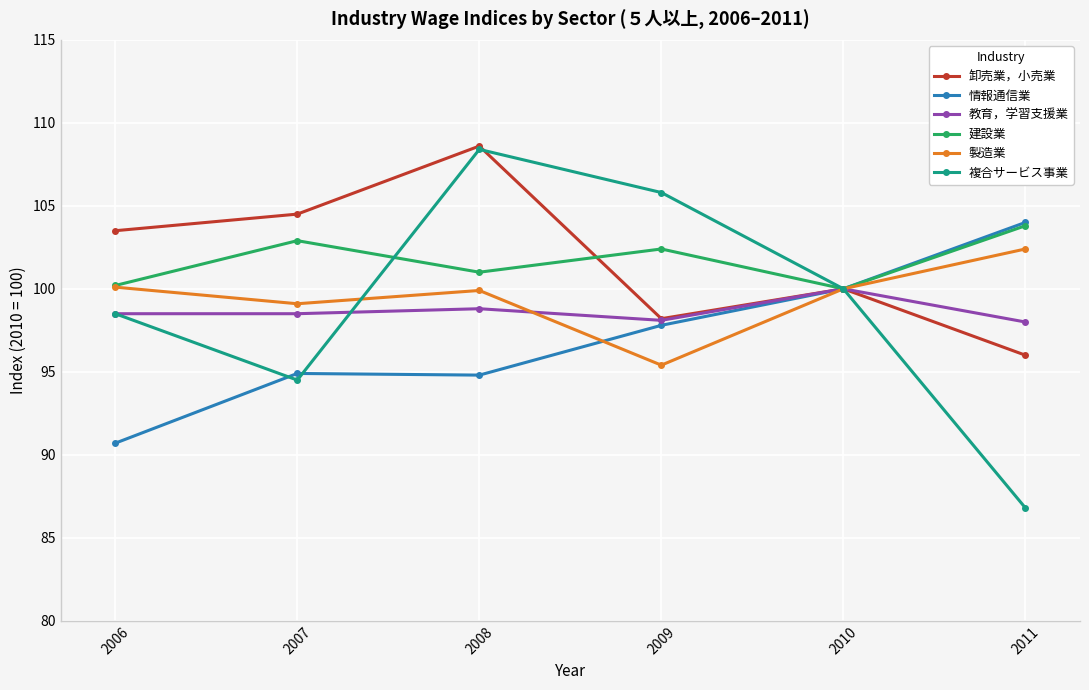

How many lines are shown in the chart?

6